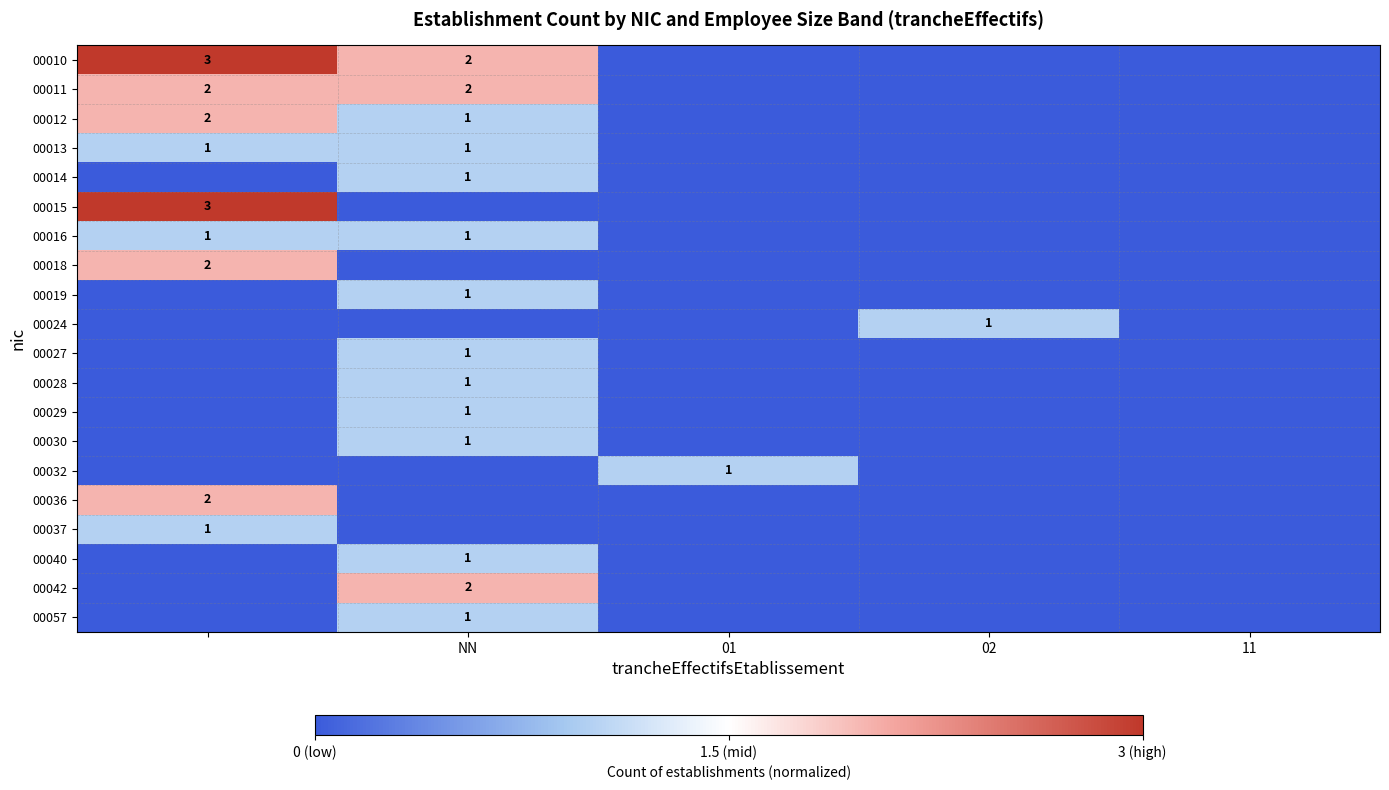

True or false: 00024 has a value of 1 at 02.

True